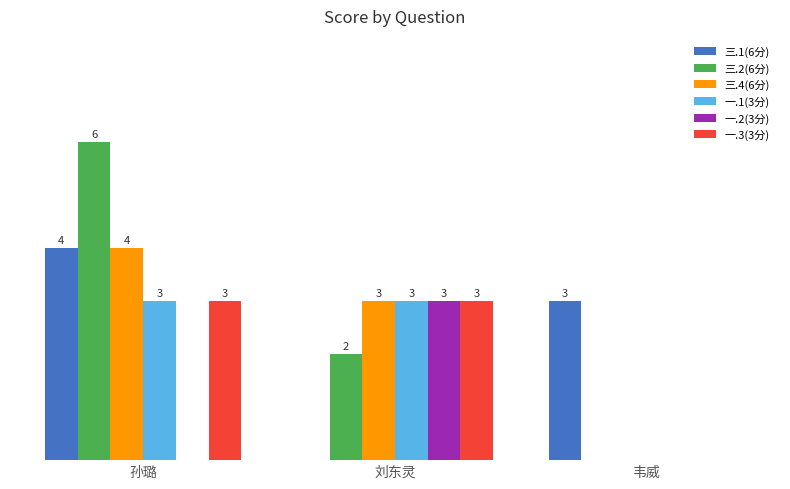

At which category is the sum across all series the highest?

孙璐